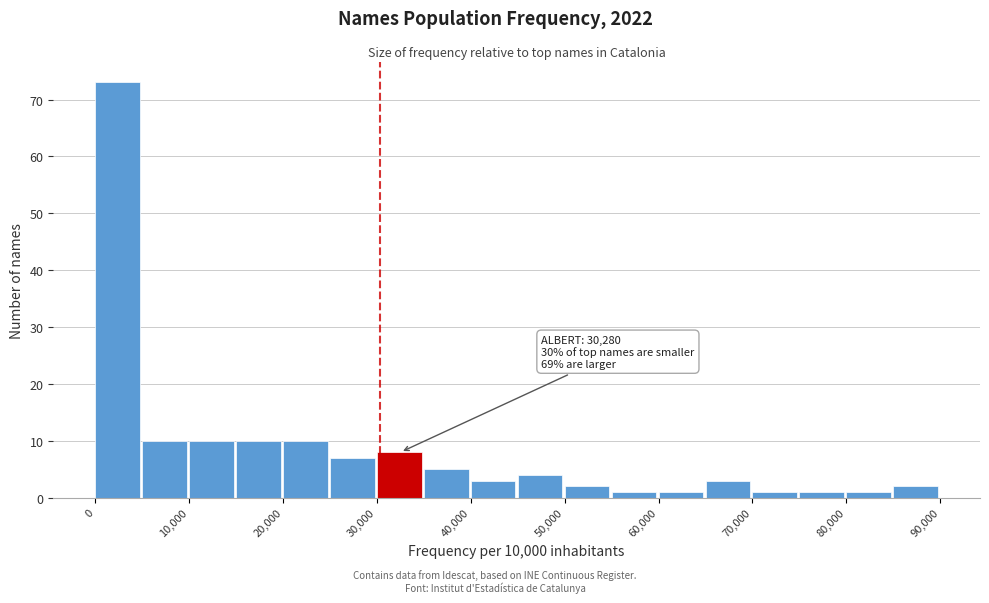

Which range on the x-axis has the tallest bar?

0 to 5000